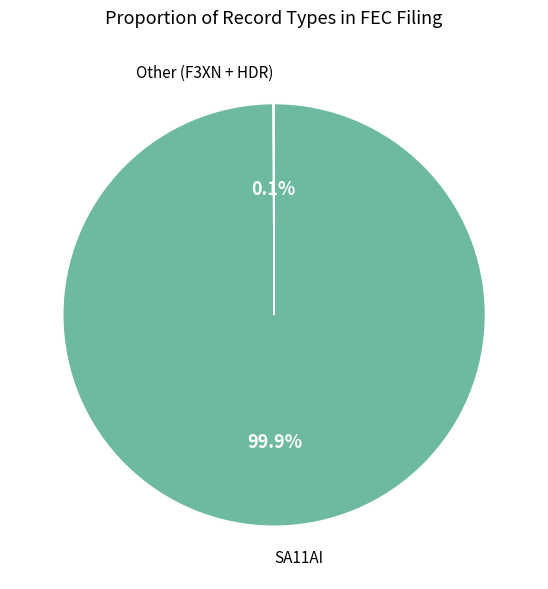

Is there a majority slice in this chart?

Yes